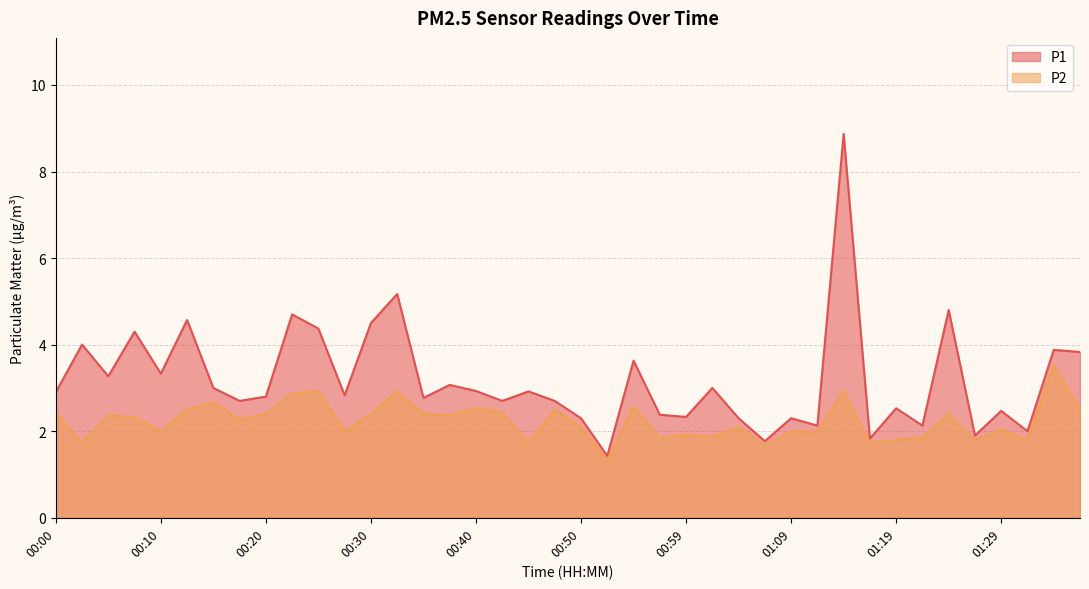

Does the chart display data point markers on the line(s)?

No